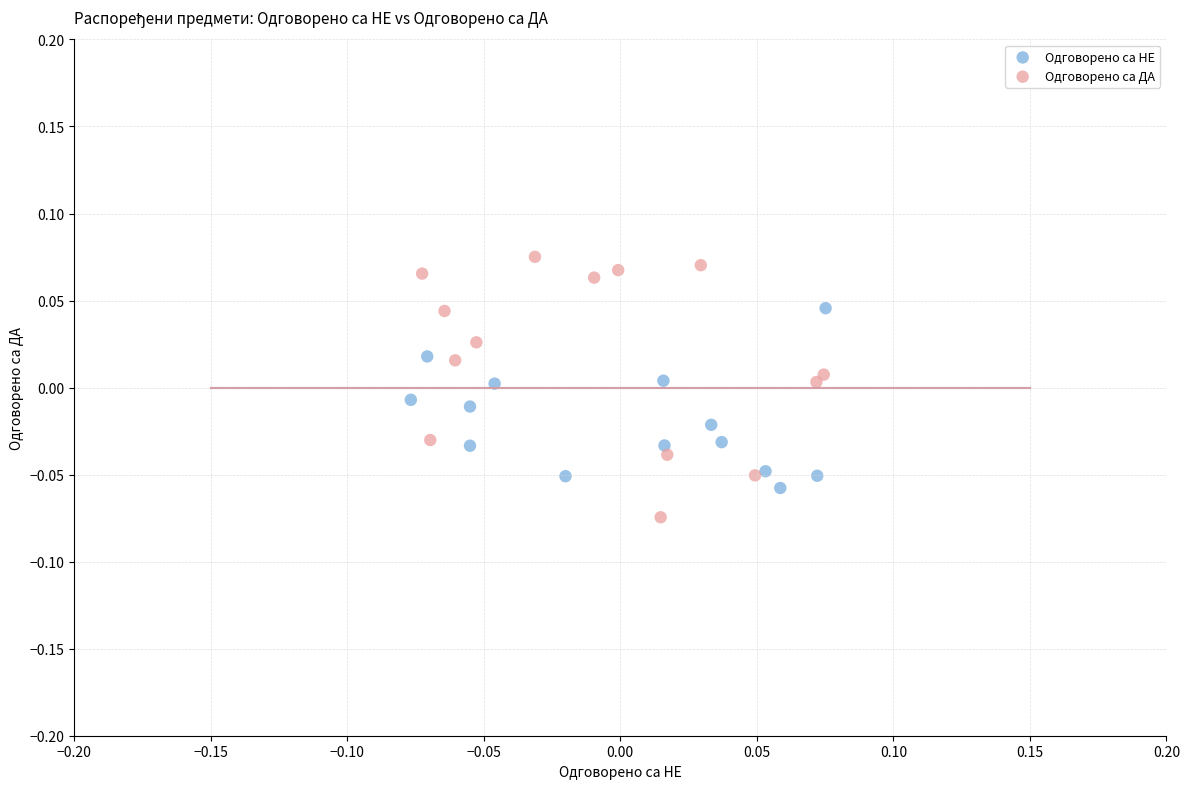

Which series has the widest spread of Y values?

Одговорено са ДА